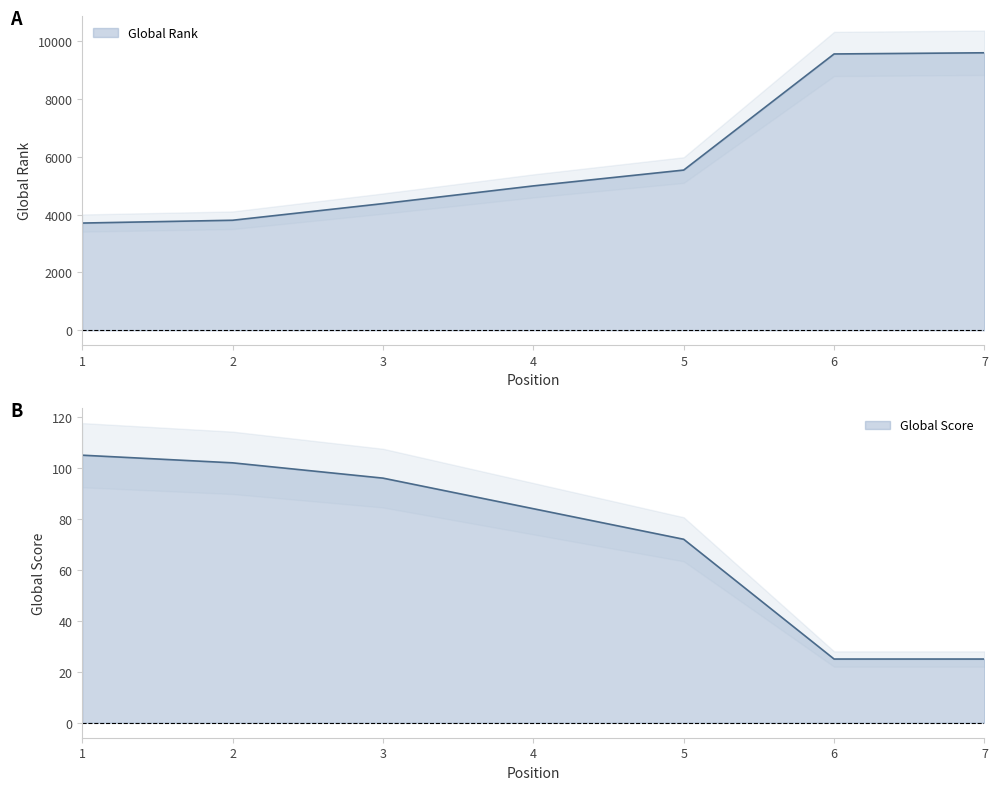

What is the difference between the maximum and minimum values in the Global Score series?

80